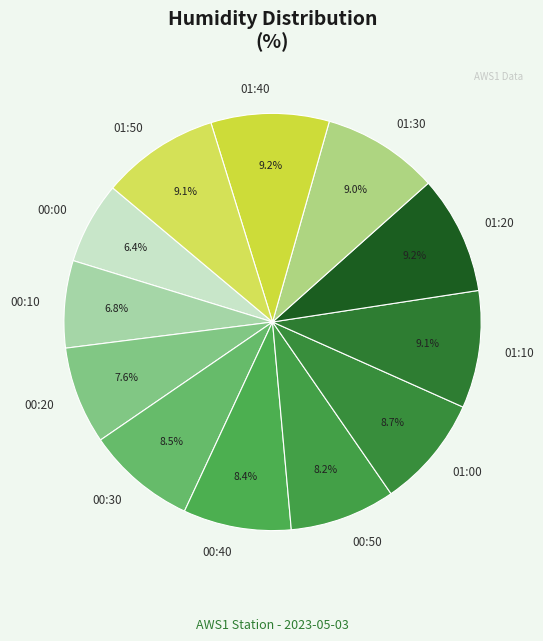

What percentage is the 00:50 slice, to the nearest percent?

8%